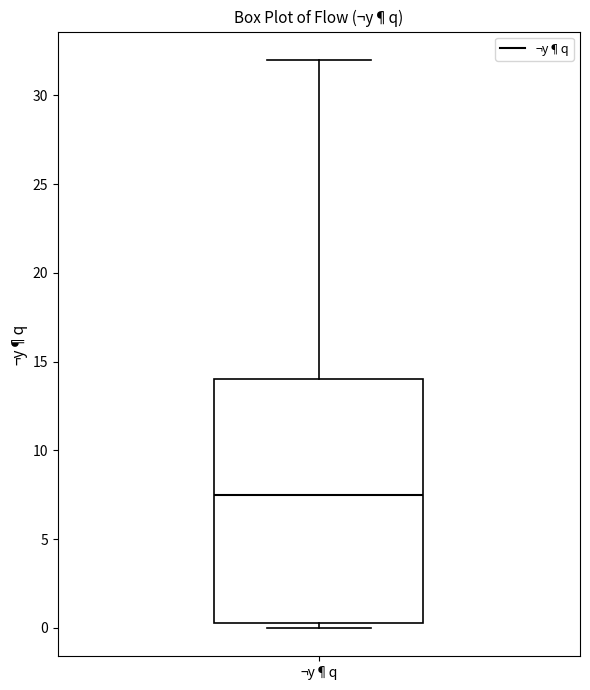

Transcribe this box plot: give where the median line is, the range the box spans, and where the two whiskers end, as read against the y-axis. The values are not printed on the chart, so give them approximately, as read against the axis.

median 7.5, box 0.5 to 14.0, whiskers 0.0 to 32.0